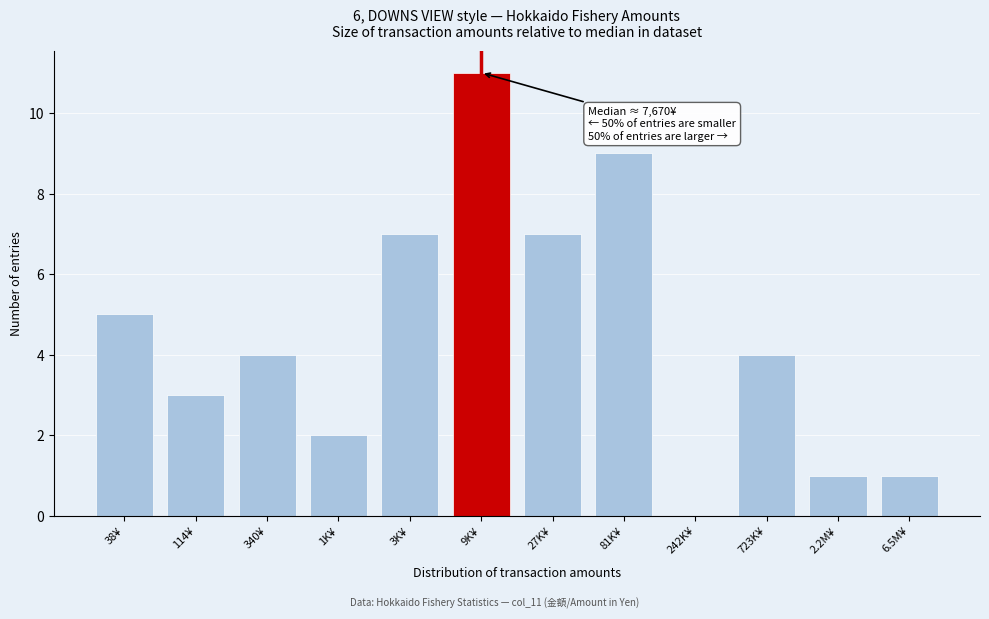

Reading left to right, list all the values displayed in this chart.

38¥=5	114¥=3	340¥=4	1K¥=2	3K¥=7	9K¥=11	27K¥=7	81K¥=9	242K¥=0	723K¥=4	2.2M¥=1	6.5M¥=1